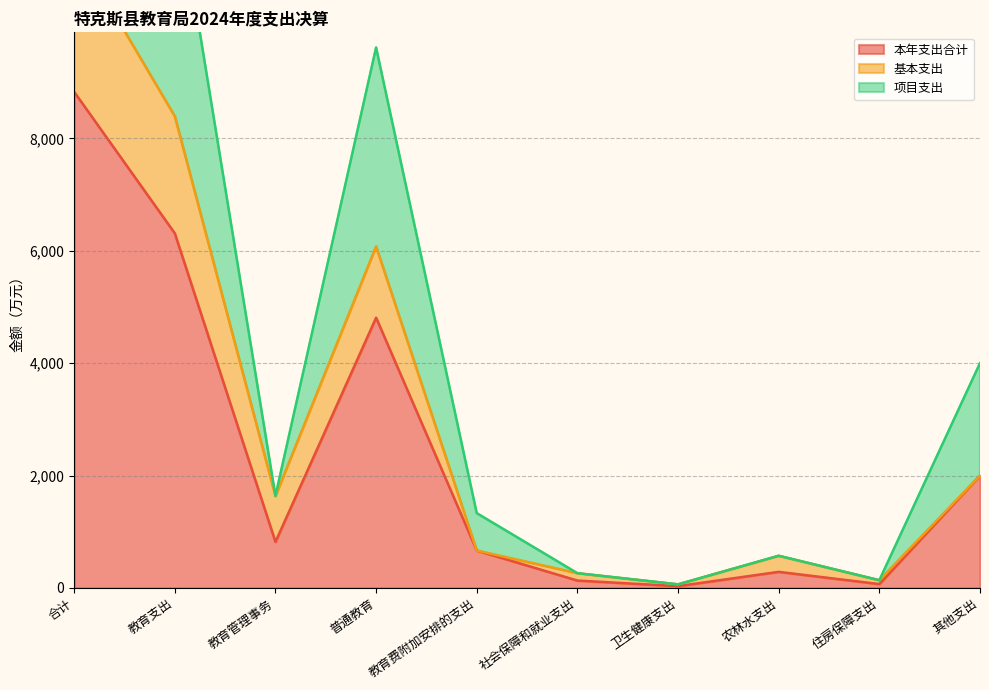

Is it true that 项目支出 equals 20317.8 at 教育支出?

False